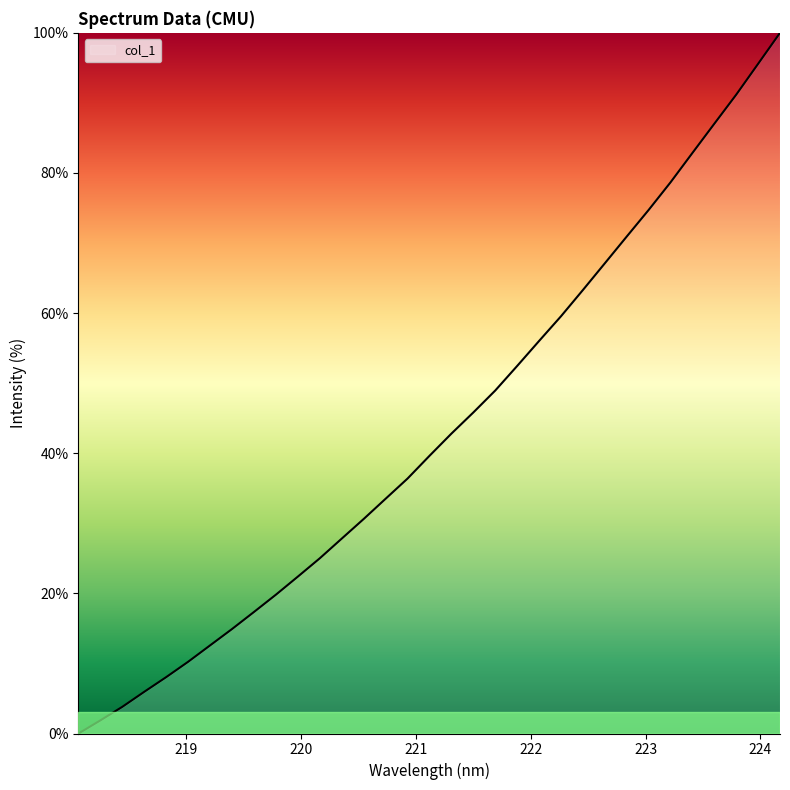

What is the greatest value displayed?

100.0